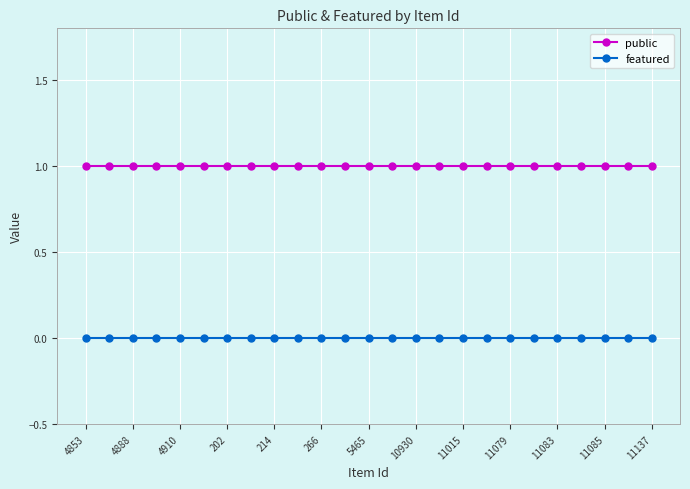

What is the value of the public point at the 5th from the left?

1